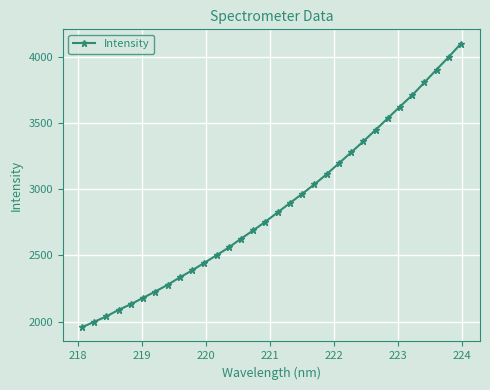

True or false: the data has more than 1 interior local peaks.

False